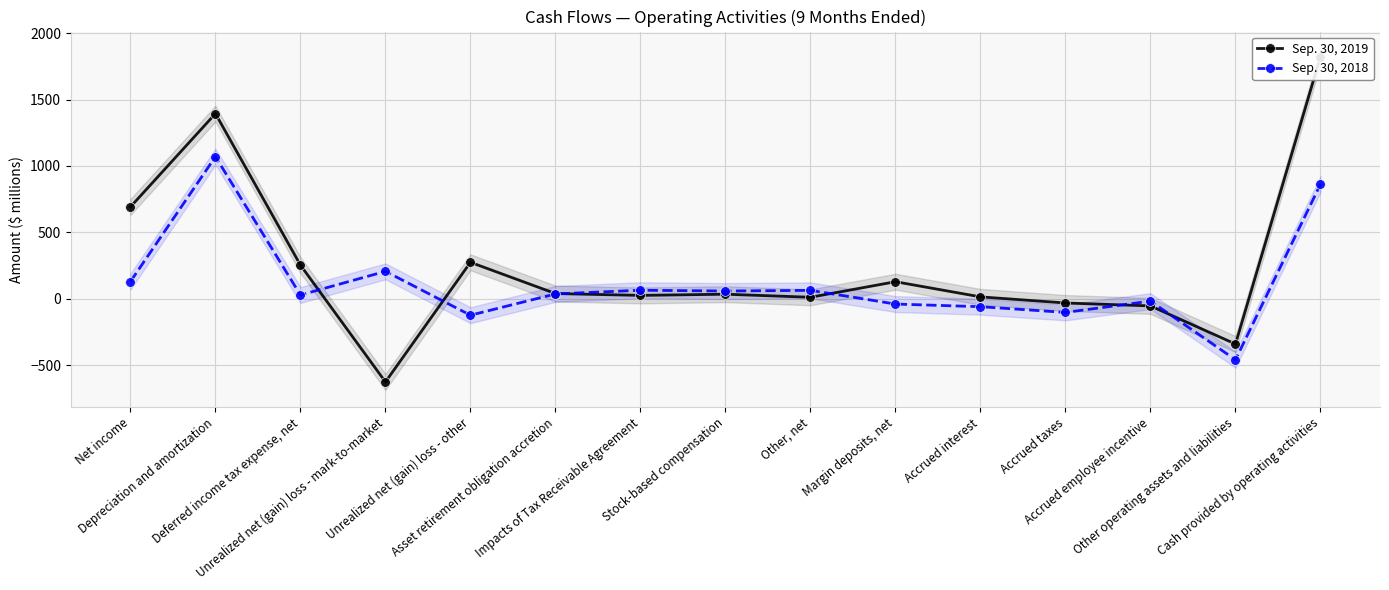

What is the label of the 5th point from the right?

Accrued interest